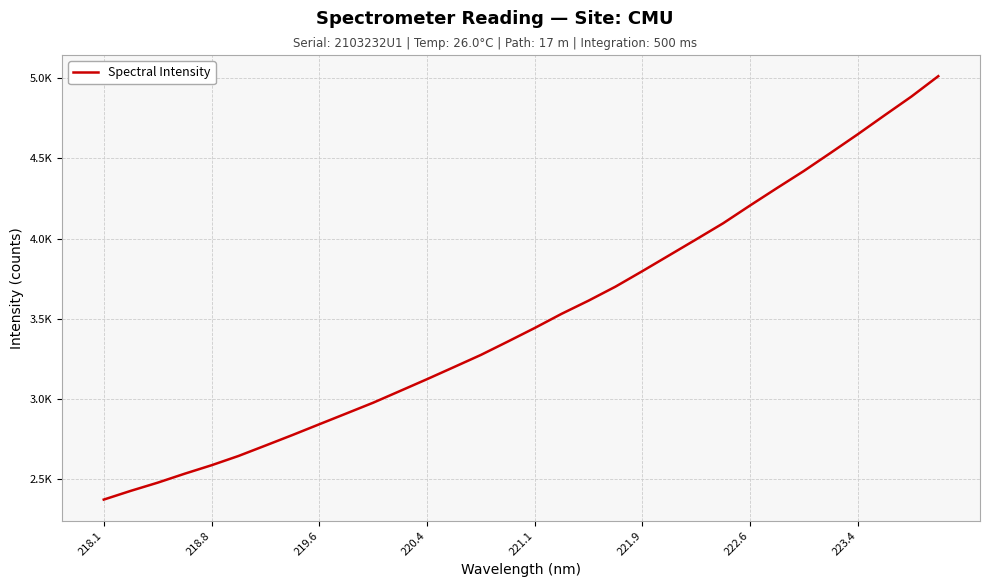

What is the value of the 21st point from the left?

3797.4